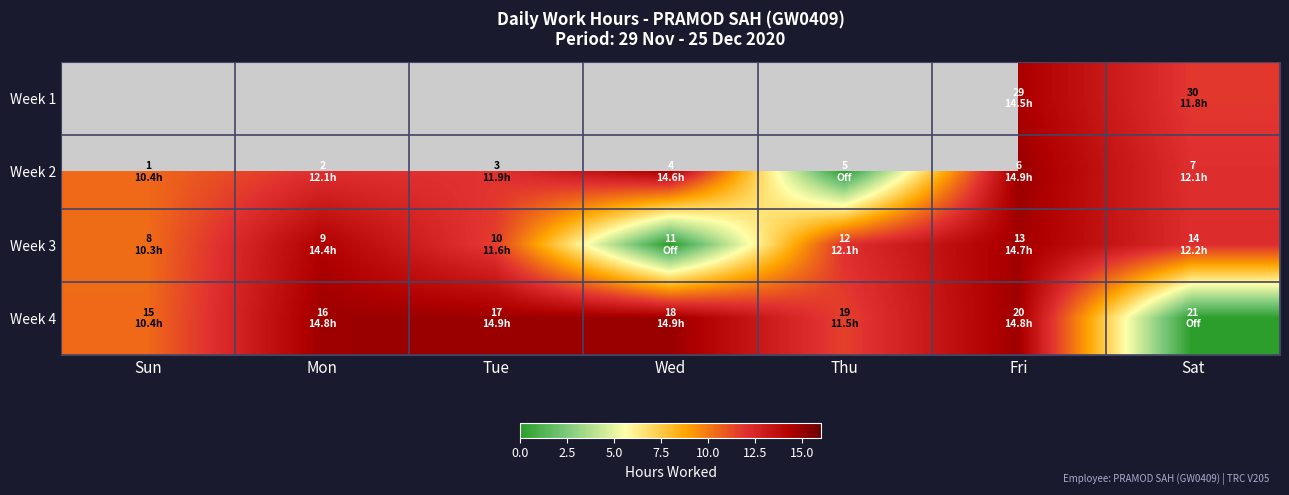

Rank the series by their average value, from lowest to highest.

Week 3, Week 1, Week 2, Week 4